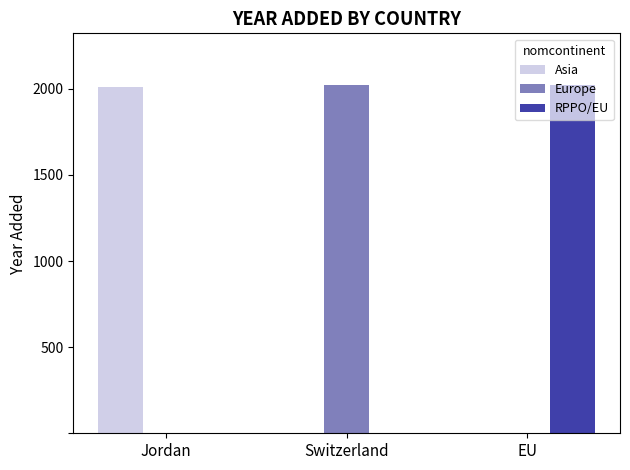

What is the difference between the Europe values at Switzerland and EU?

2019